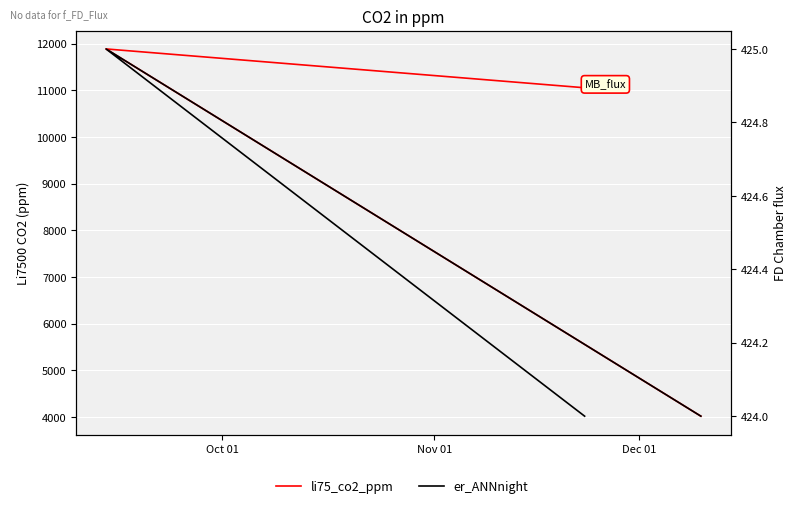

Rank the series by their average value, from lowest to highest.

er_ANNnight, li75_co2_ppm